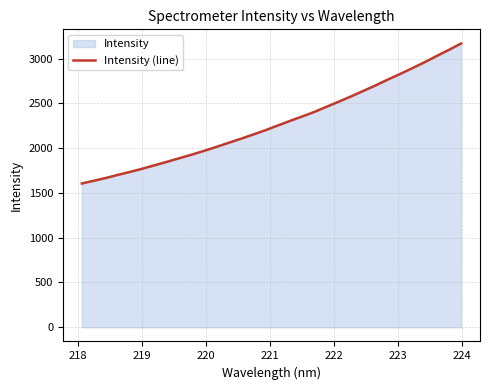

What is the difference between the maximum and minimum values?

1562.8